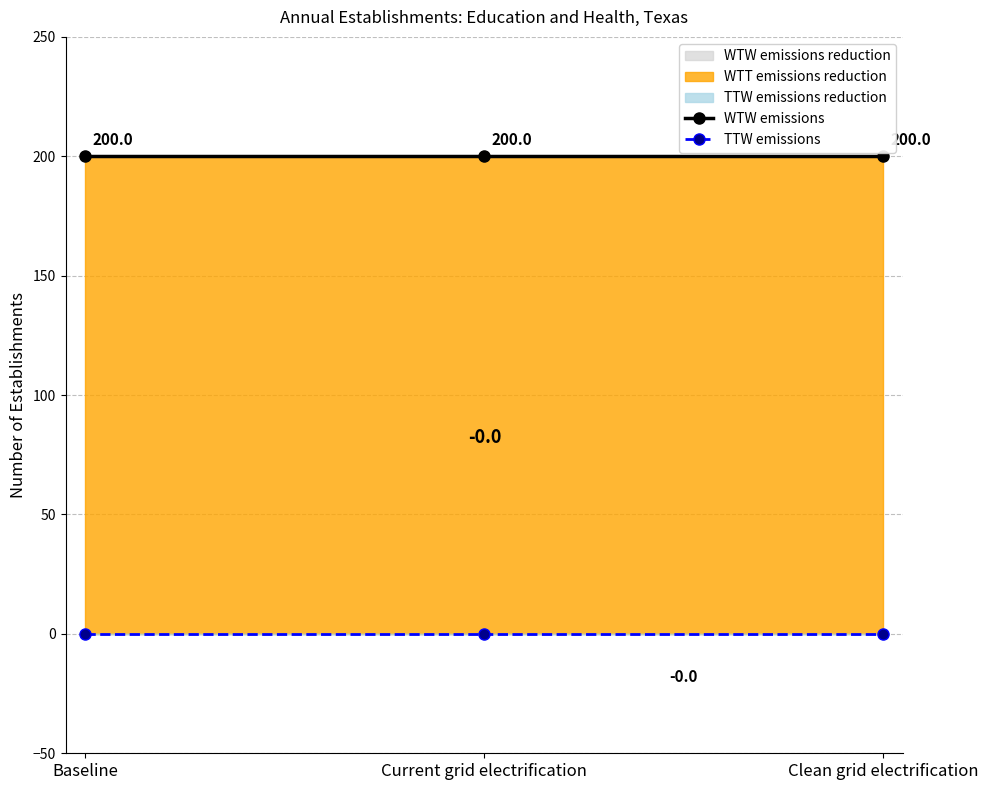

What value does the WTW emissions series have at Current grid electrification?

200